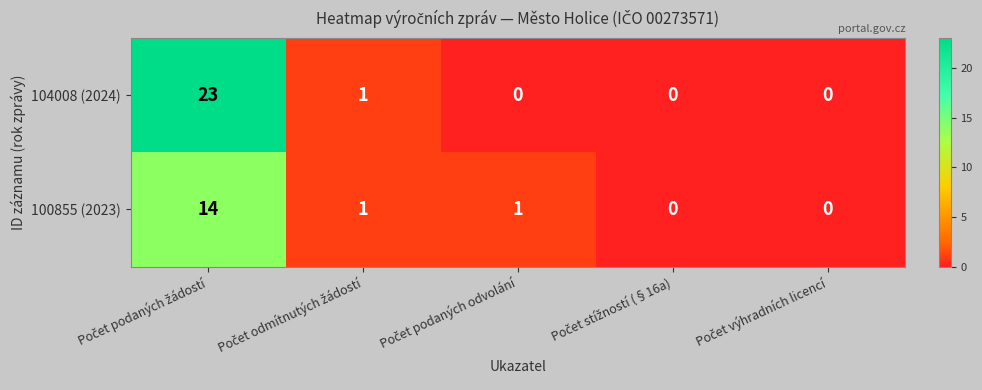

What is the average value of the 104008 (2024) series?

5